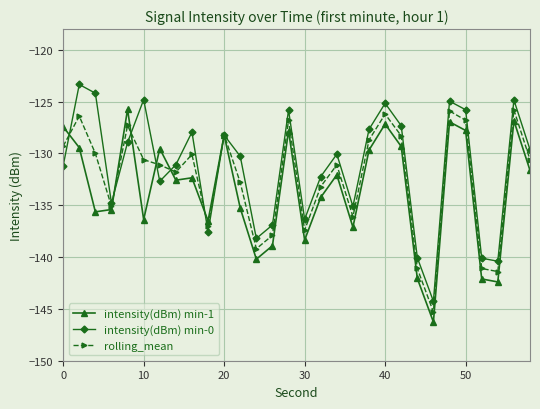

What is the maximum value shown in the chart?

-123.3